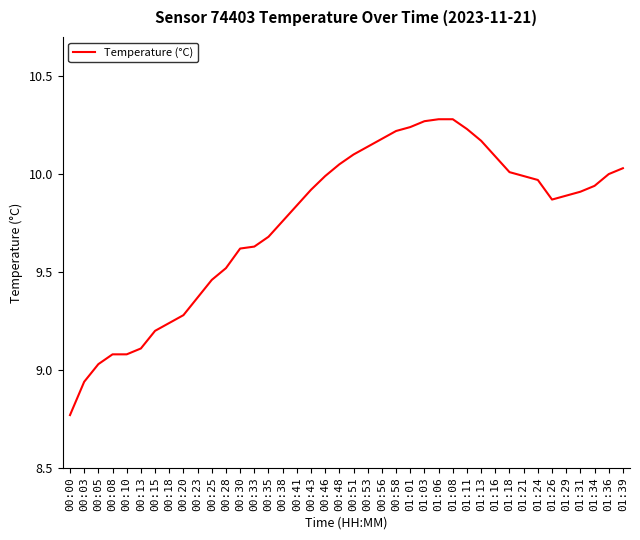

What is the difference between the values at 00:10 and 01:29?

0.8